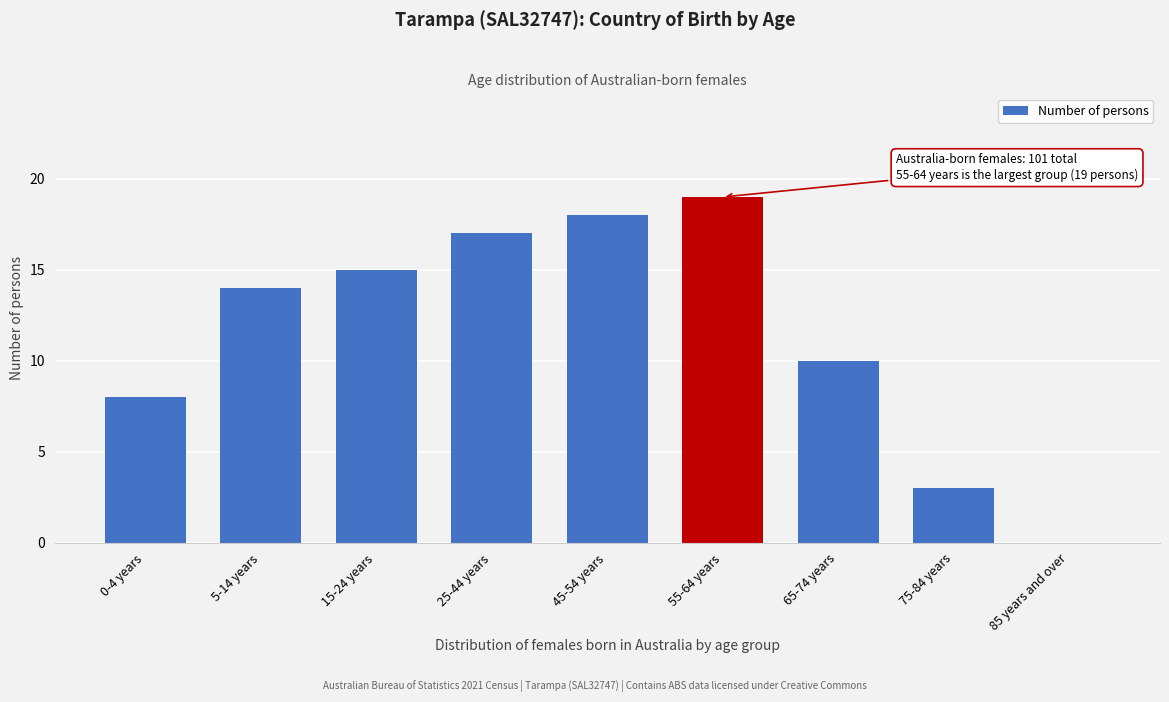

Reading left to right, extract all data points from this chart.

0-4 years=8	5-14 years=14	15-24 years=15	25-44 years=17	45-54 years=18	55-64 years=19	65-74 years=10	75-84 years=3	85 years and over=0